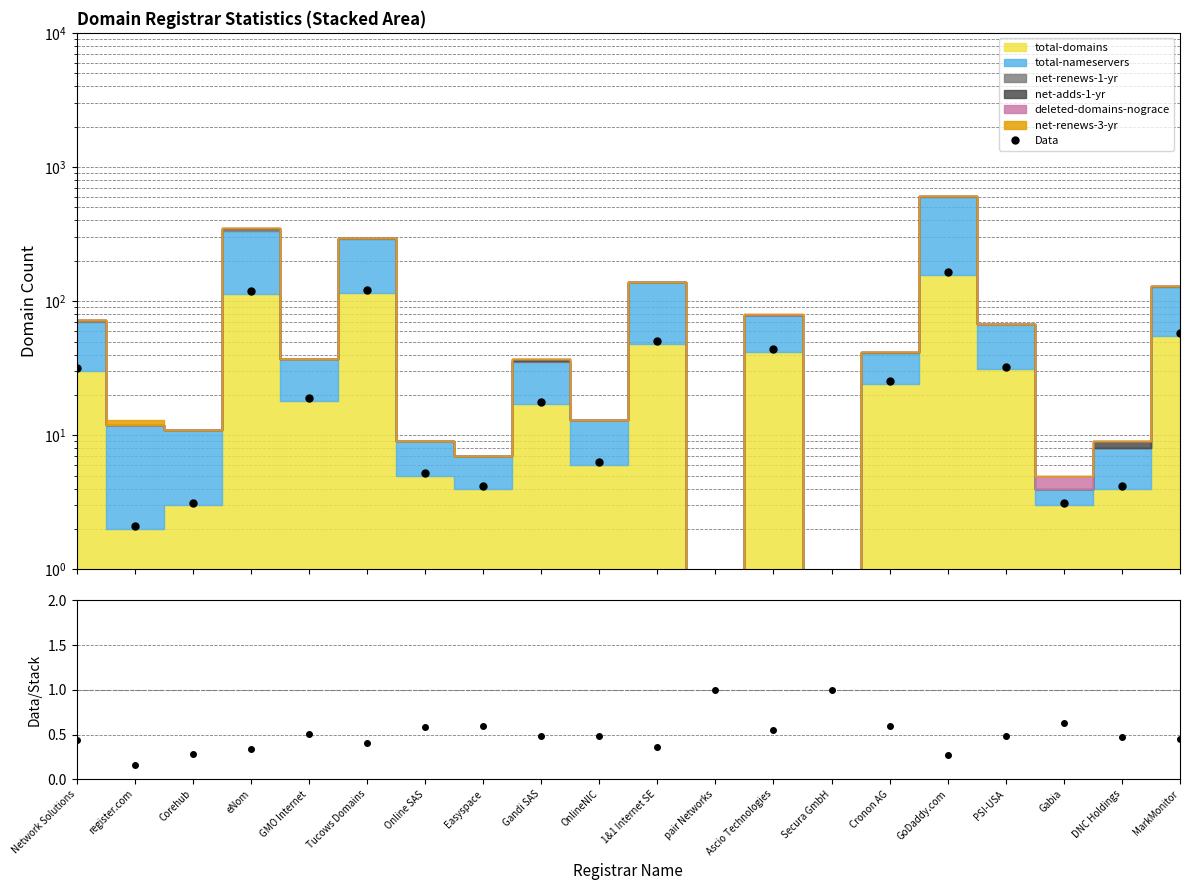

At which category does the data reach its first local valley?

register.com